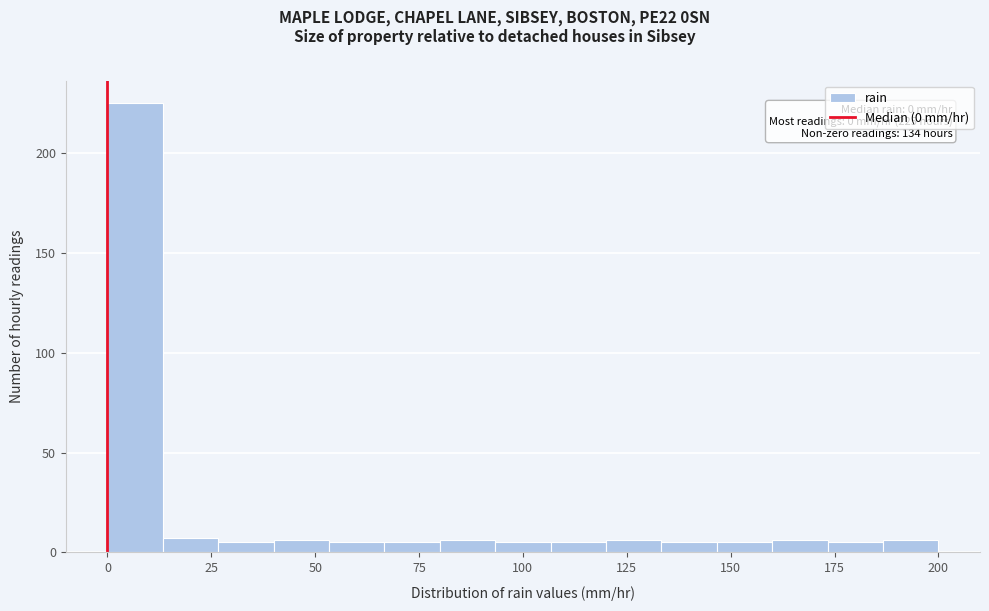

Around what value on the x-axis is the tallest bar? Give the approximate position of its centre, as read against the axis.

5